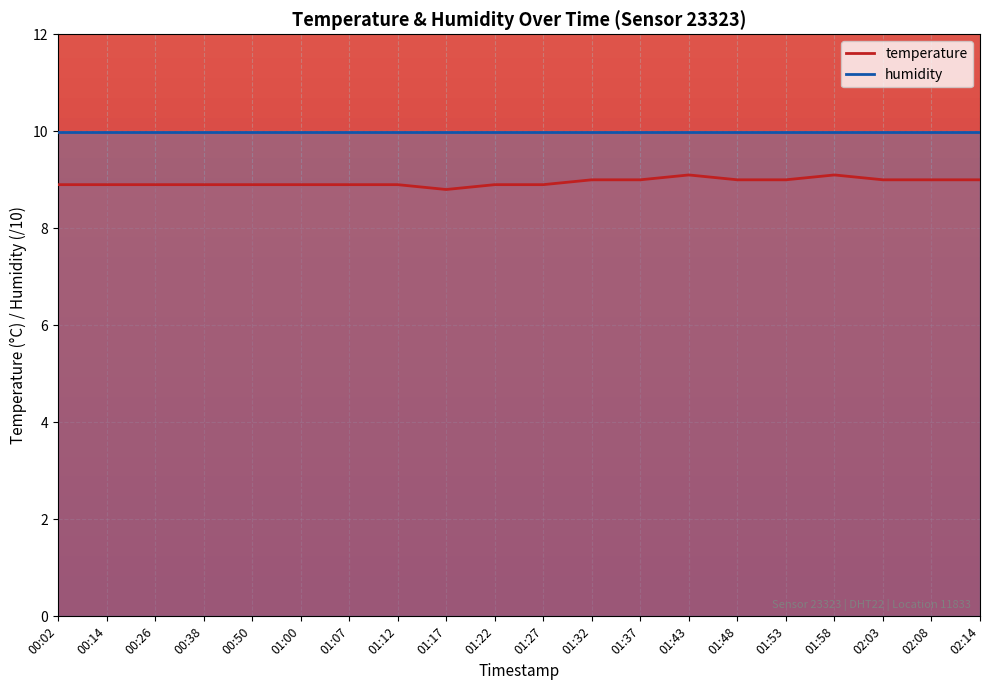

What is the minimum value for humidity?

10.0